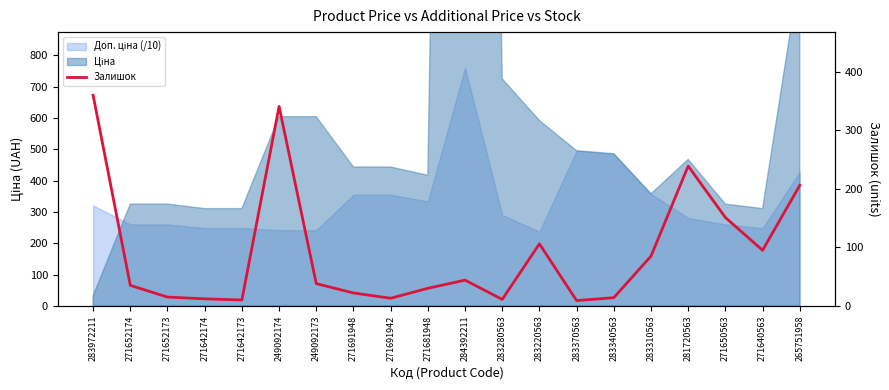

Where does the data first go above 38?

283972211